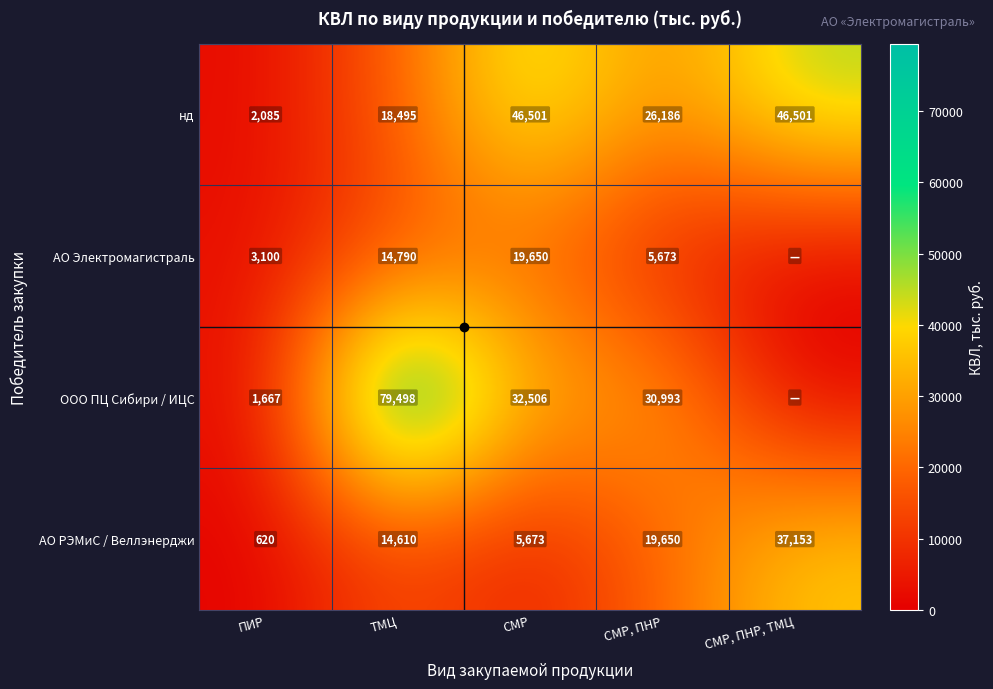

What is the spread (max minus min) of values at СМР, ПНР?

25320